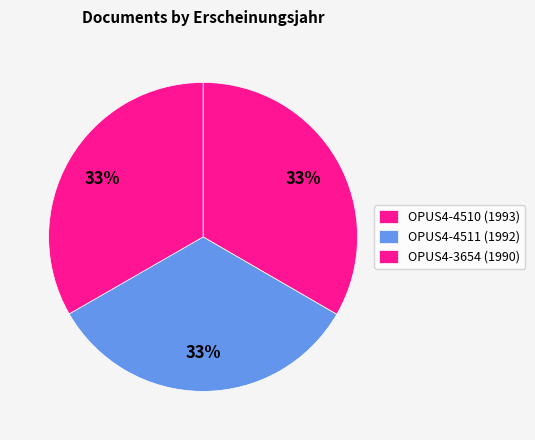

How many slices are in this pie chart?

3